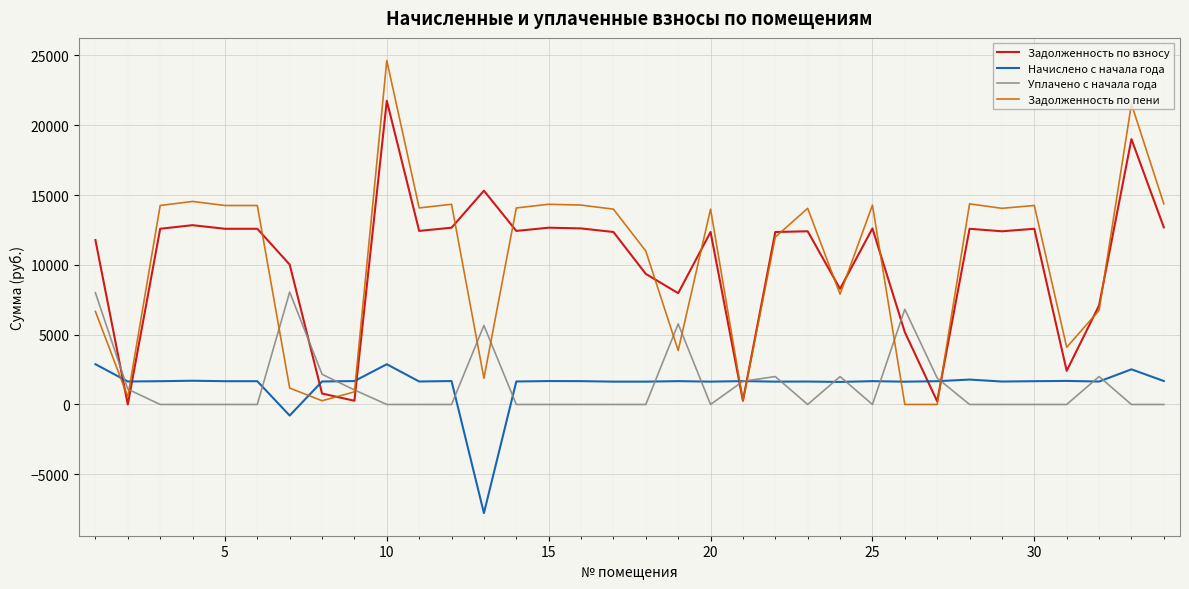

List the series in order of their peak value, lowest first.

Начислено с начала года, Уплачено с начала года, Задолженность по взносу, Задолженность по пени